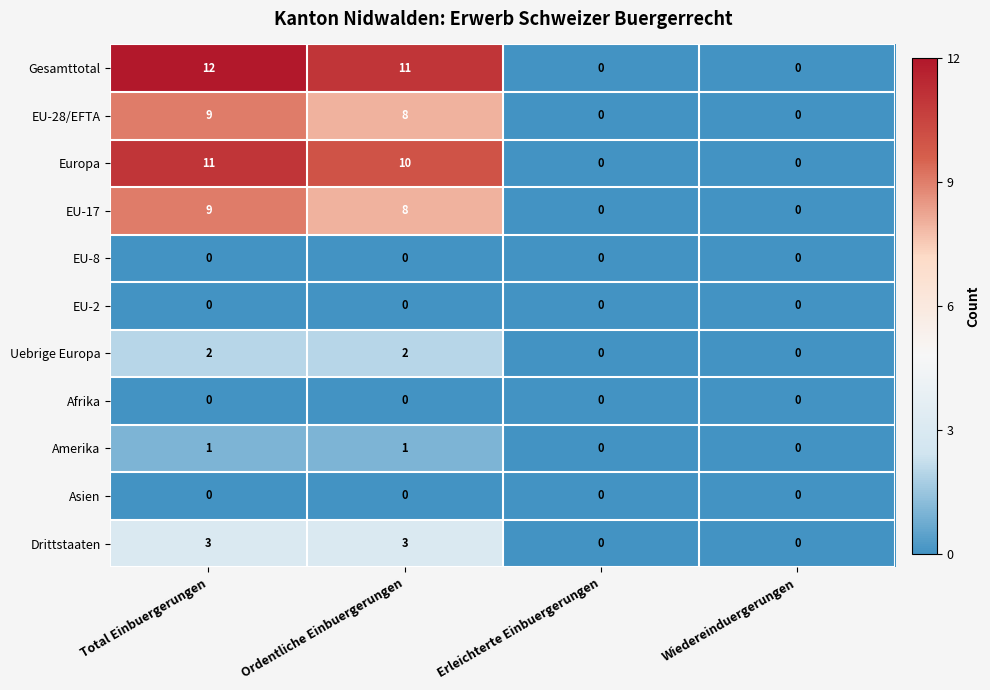

Which label corresponds to the largest value in the chart?

Total Einbuergerungen